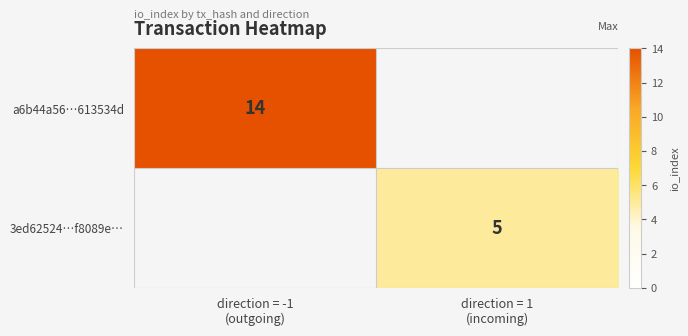

Rank the series by their maximum value, from highest to lowest.

a6b44a56…613534d, 3ed62524…f8089e…